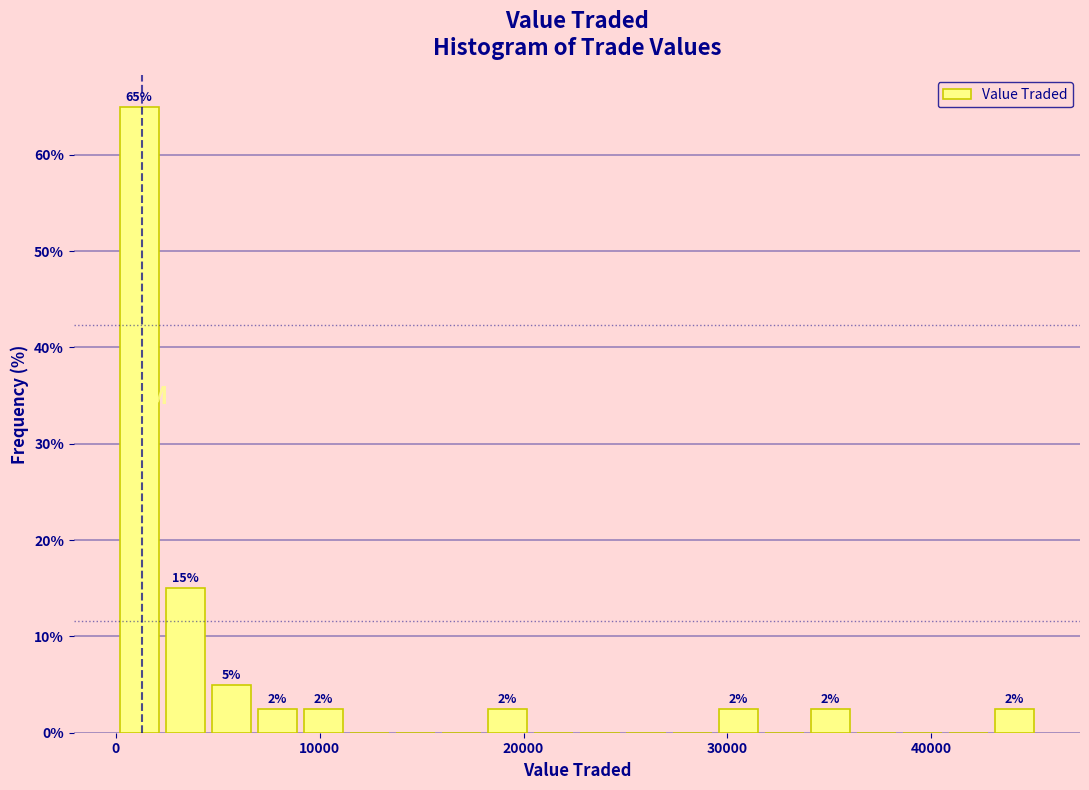

Around what value on the x-axis is the tallest bar? Give the approximate position of its centre, as read against the axis.

1000